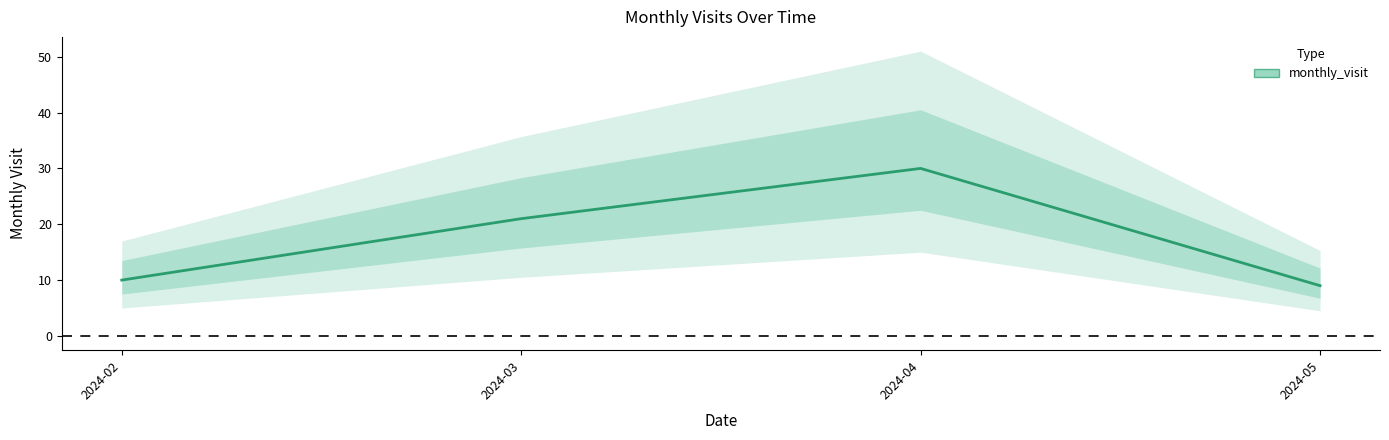

What is the ratio of the value at 2024-04 to the value at 2024-03?

1.4